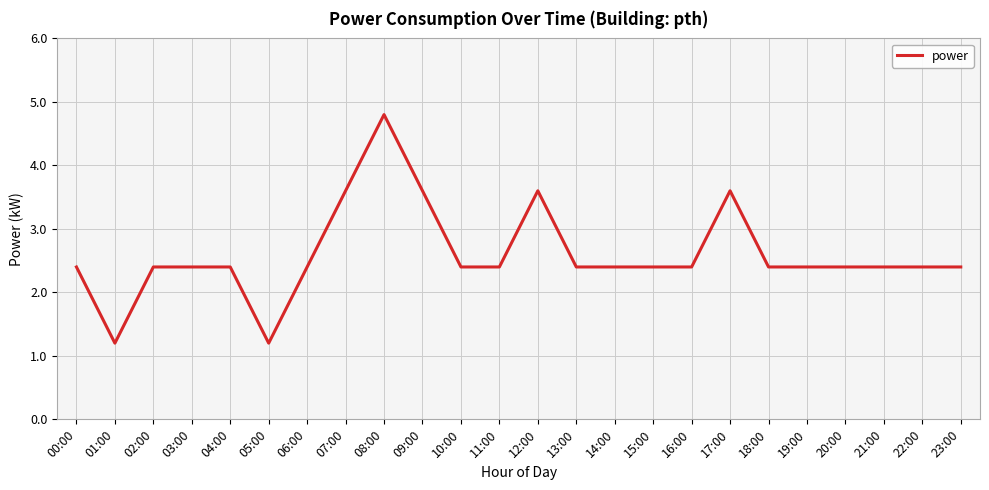

What position from the left is 10:00?

11